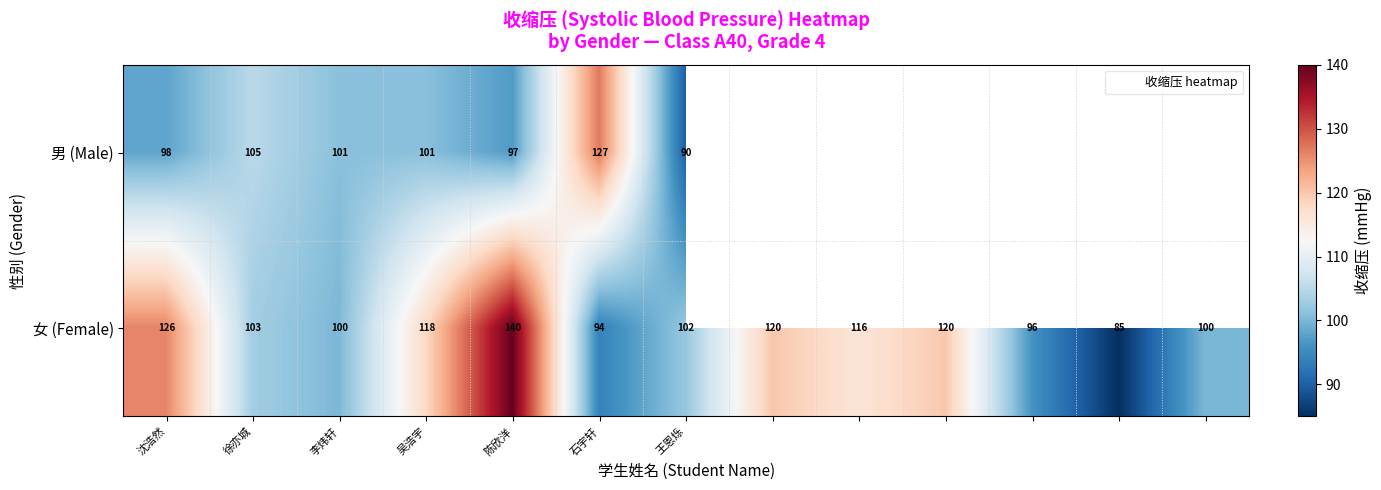

What is the greatest value displayed?

140.0